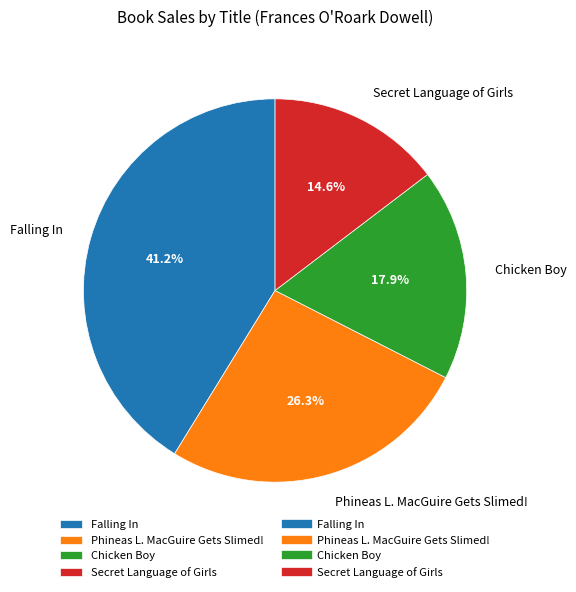

What percentage is the Secret Language of Girls slice, to the nearest percent?

15%